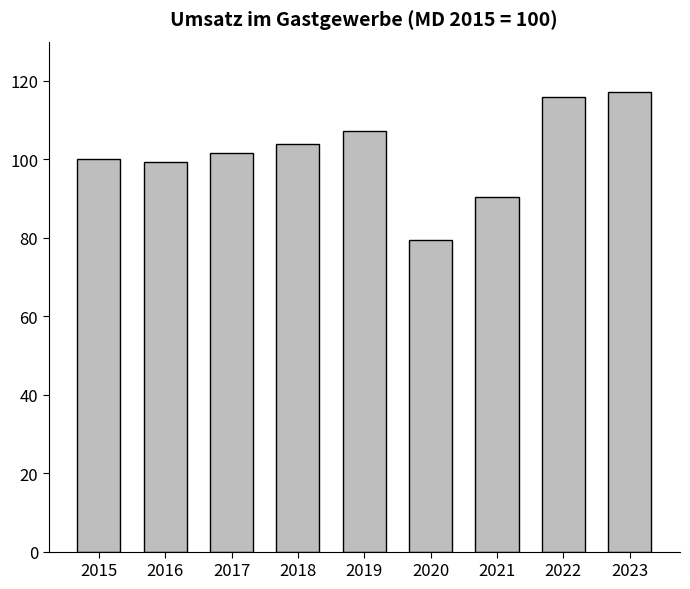

What is the change in value from 2018 to 2023?

+13.2